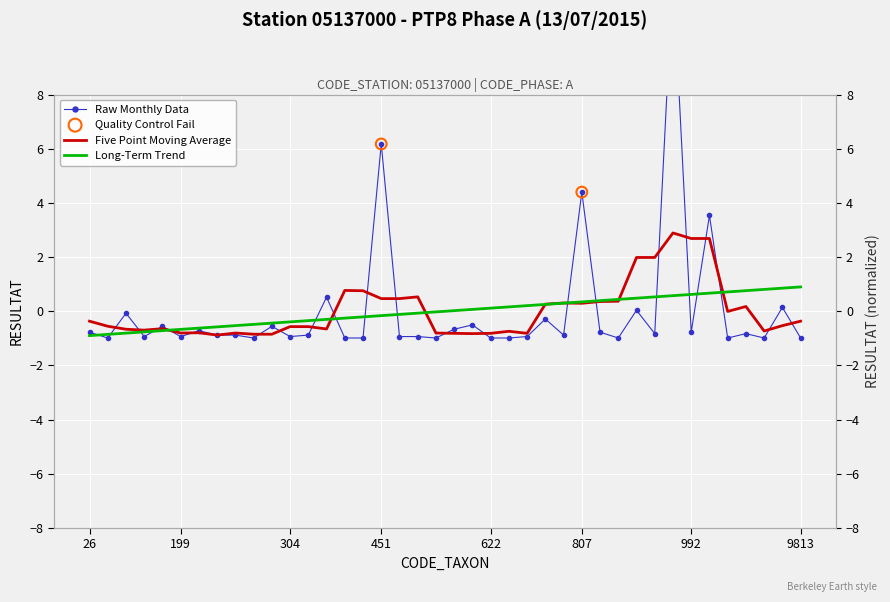

What is the change in value from 212 to 400?

-0.1